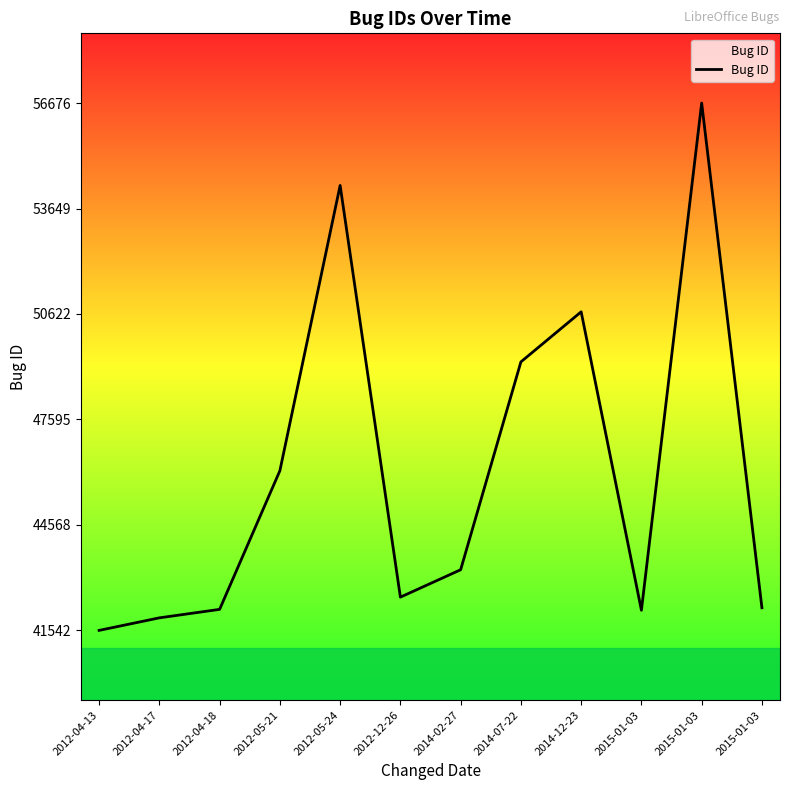

At which category does the data reach its first local valley?

2012-12-26